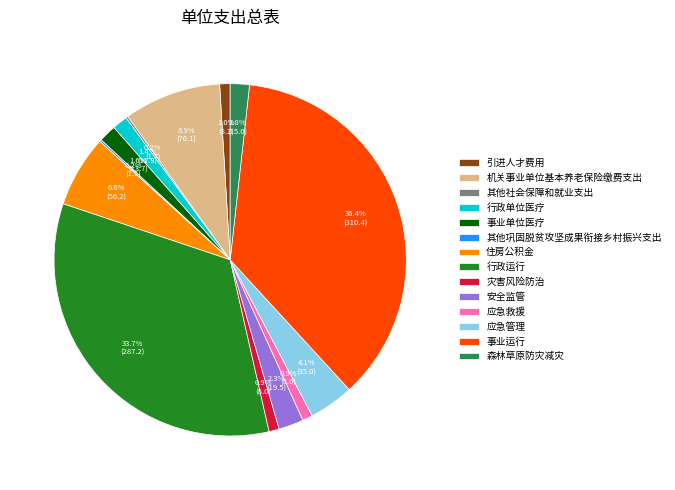

What is the largest slice in the pie chart?

事业运行